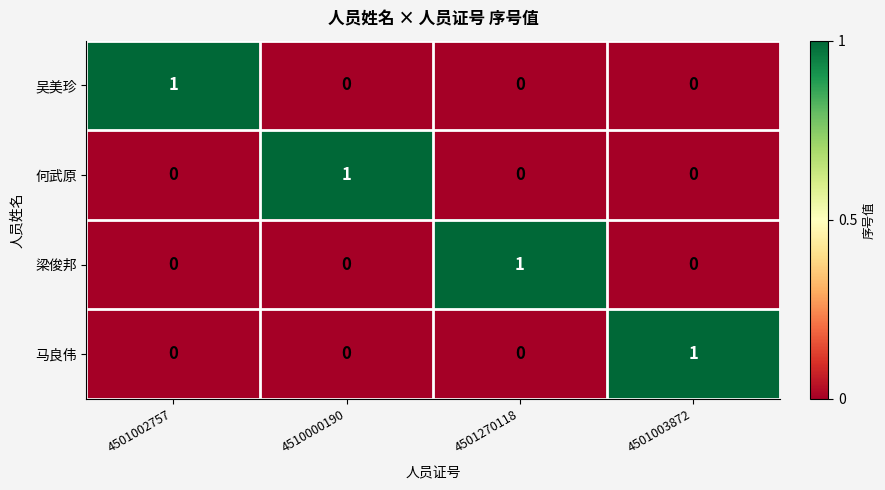

True or false: 何武原 has a value of 0 at 4501003872.

True